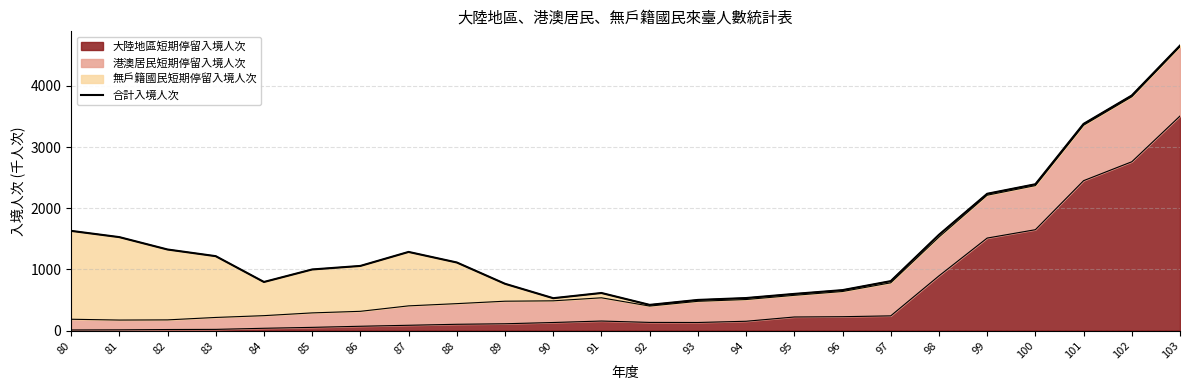

How many interior local peaks (higher than both neighbors) does the data have?

2